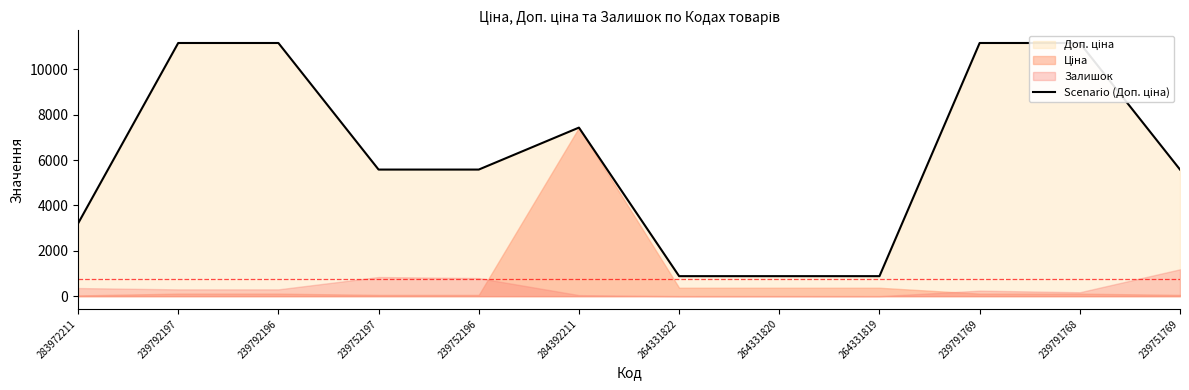

What is the ratio of the value at 283972211 to the value at 264331819?

3.6